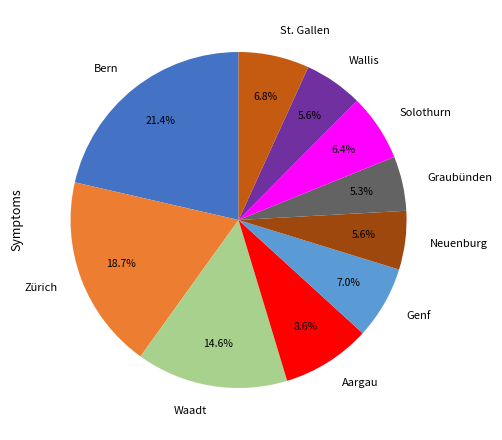

Approximately how many times larger is the value at St. Gallen compared to Waadt?

0.5